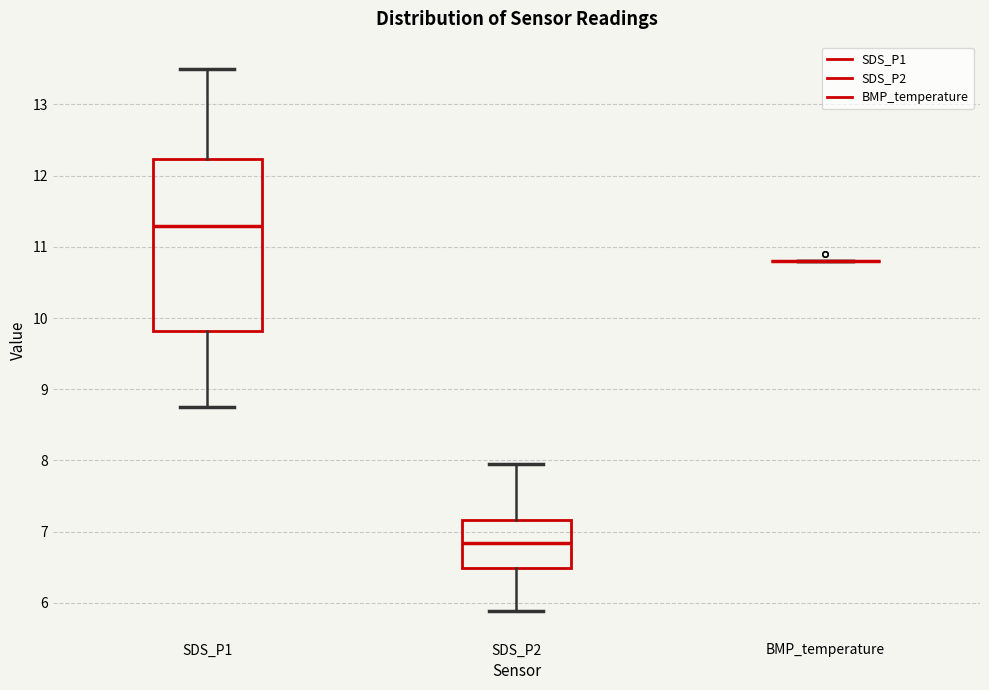

Reading left to right, transcribe this box plot: for each box, give where its median line is, the range the box spans, and where its two whiskers end, as read against the y-axis. The values are not printed on the chart, so give them approximately, as read against the axis.

SDS_P1: median 11.3, box 9.8 to 12.2, whiskers 8.8 to 13.5
SDS_P2: median 6.8, box 6.5 to 7.2, whiskers 5.9 to 8.0
BMP_temperature: box collapsed to a line at 10.8, whiskers 10.8 to 10.8